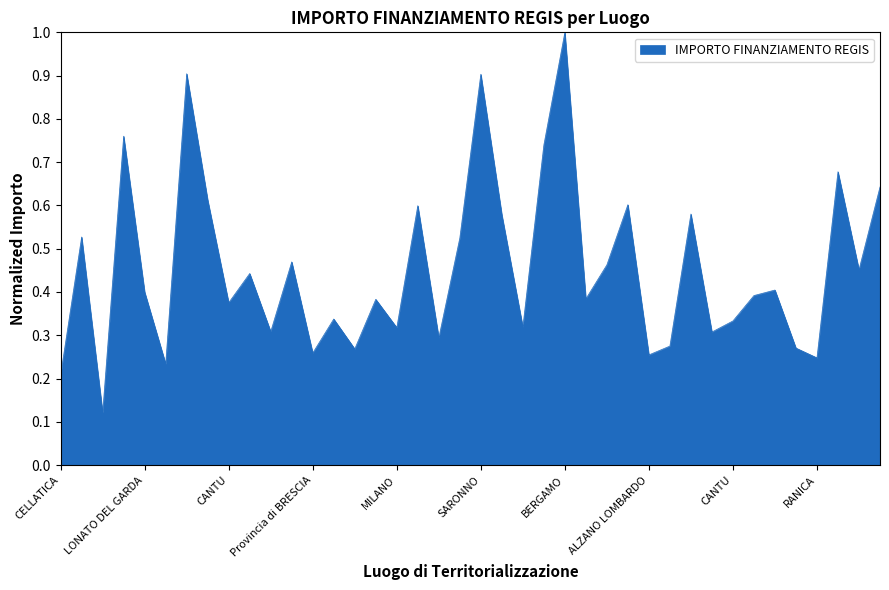

What is the difference between the maximum and minimum values?

0.9